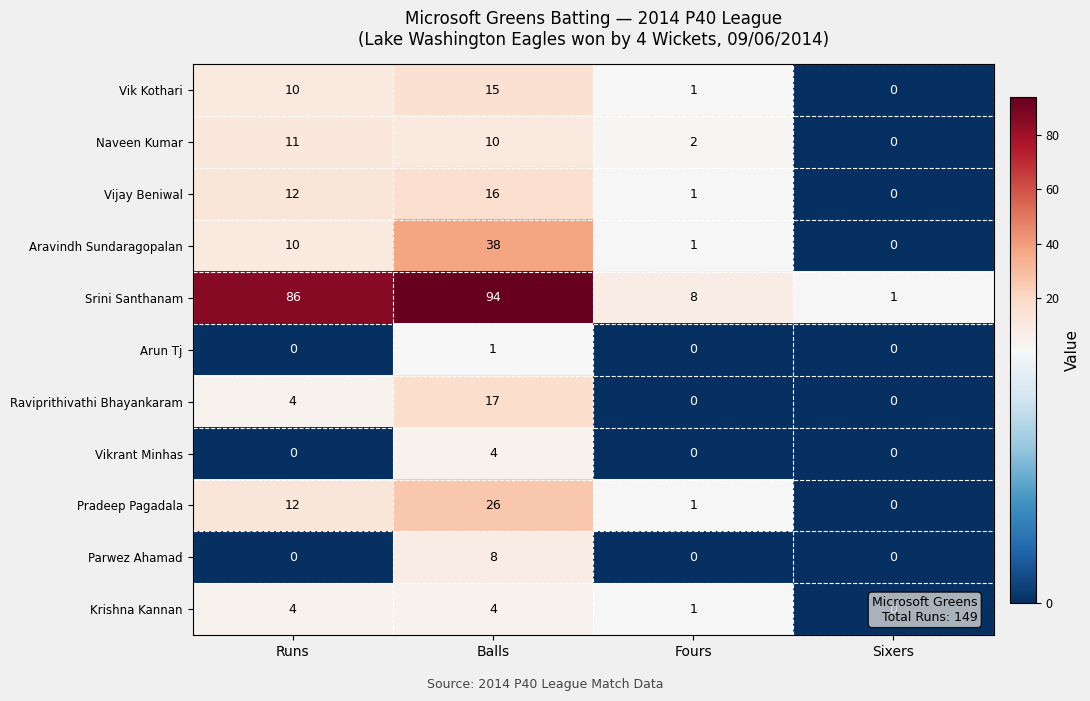

List the labels in order of Vijay Beniwal value, largest first.

Balls, Runs, Fours, Sixers